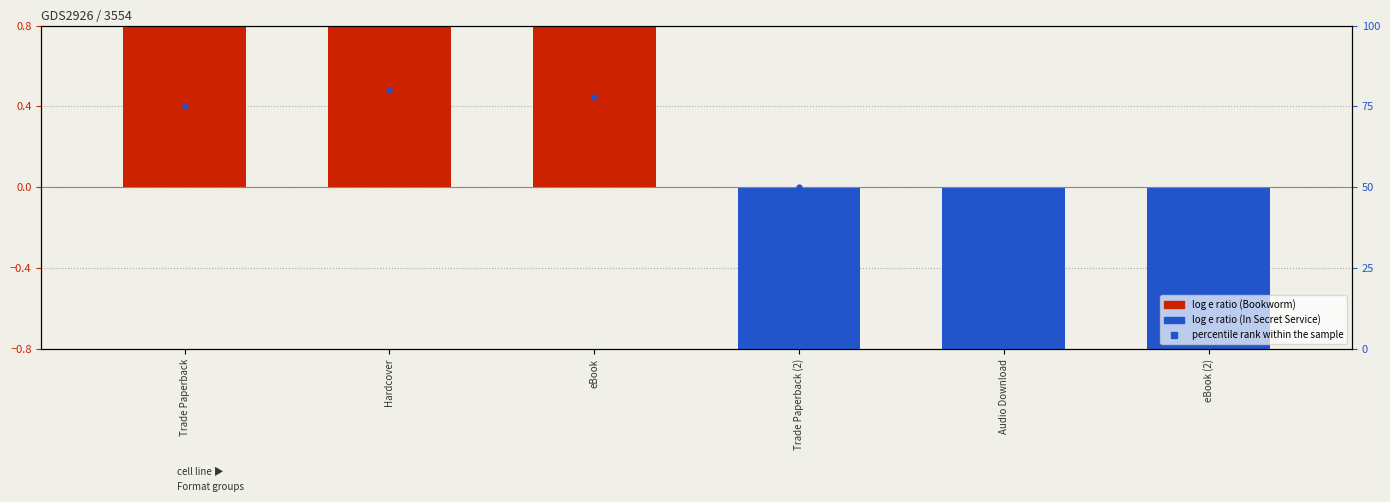

What is the change in value from Hardcover to Trade Paperback (2)?

-30